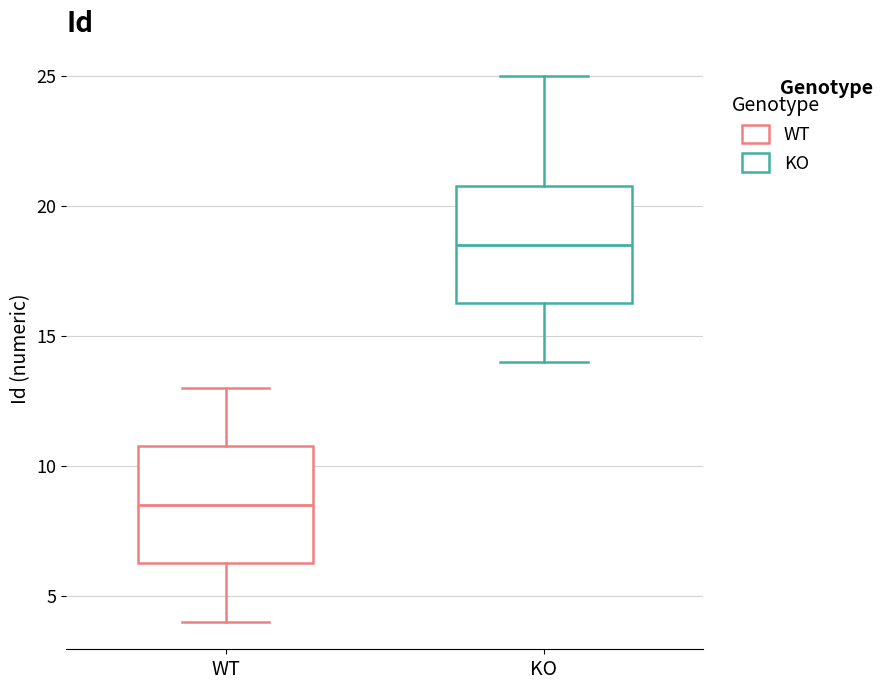

Which box's median line is the highest?

KO